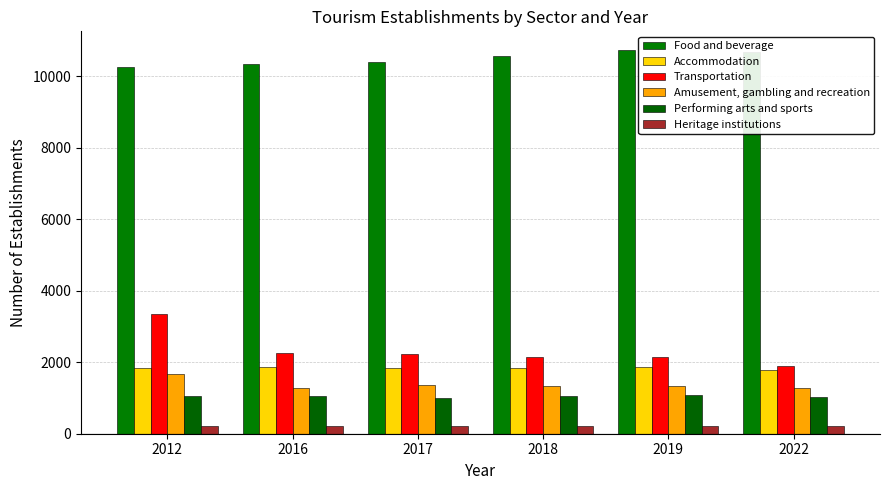

What is the minimum value shown in the chart?

205